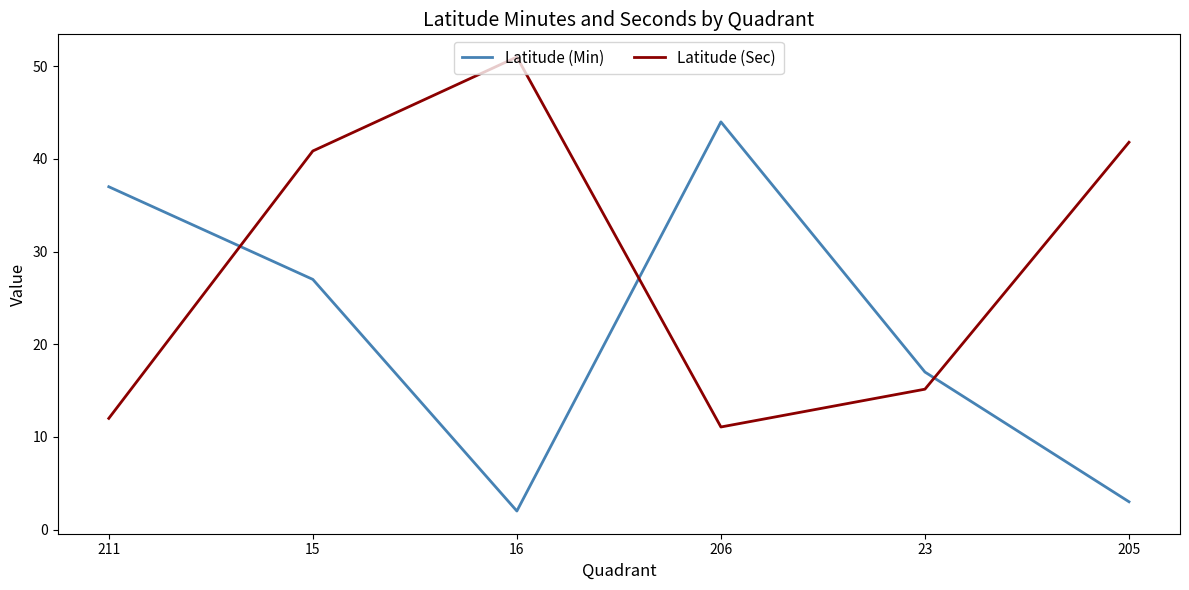

Where is the first local maximum for Latitude (Min)?

206